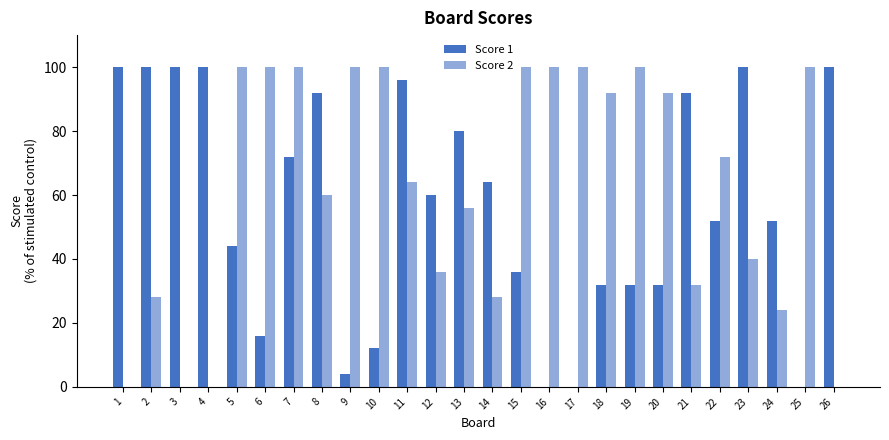

What is the value of the Score 2 bar at the 8th from the left?

60.0